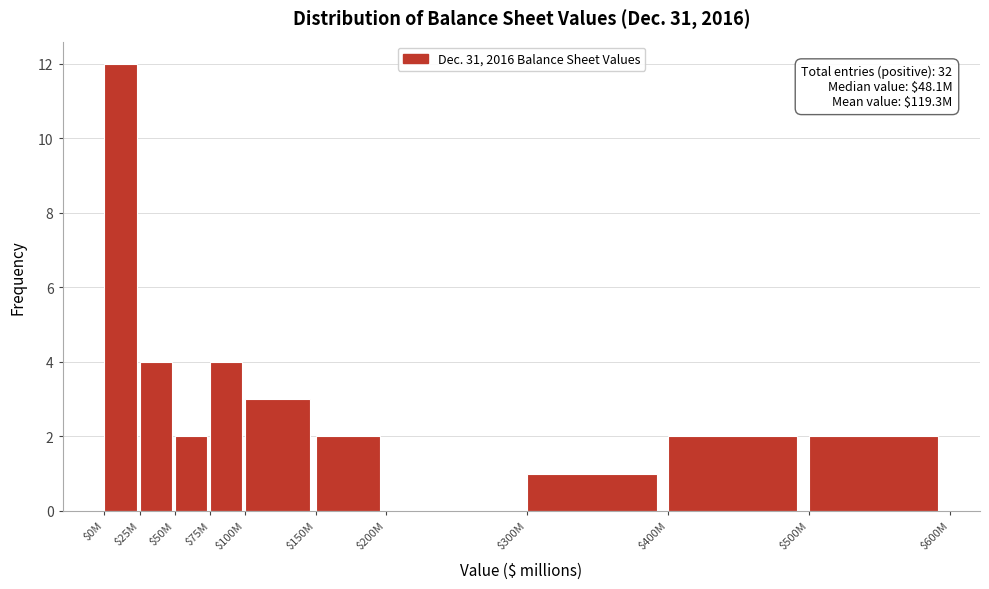

Which category has the highest value across all series?

$0M